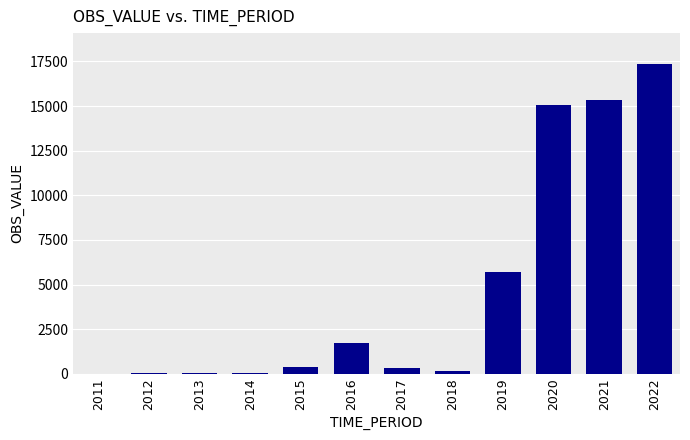

Is it true that the value at 2020 is 15039?

True